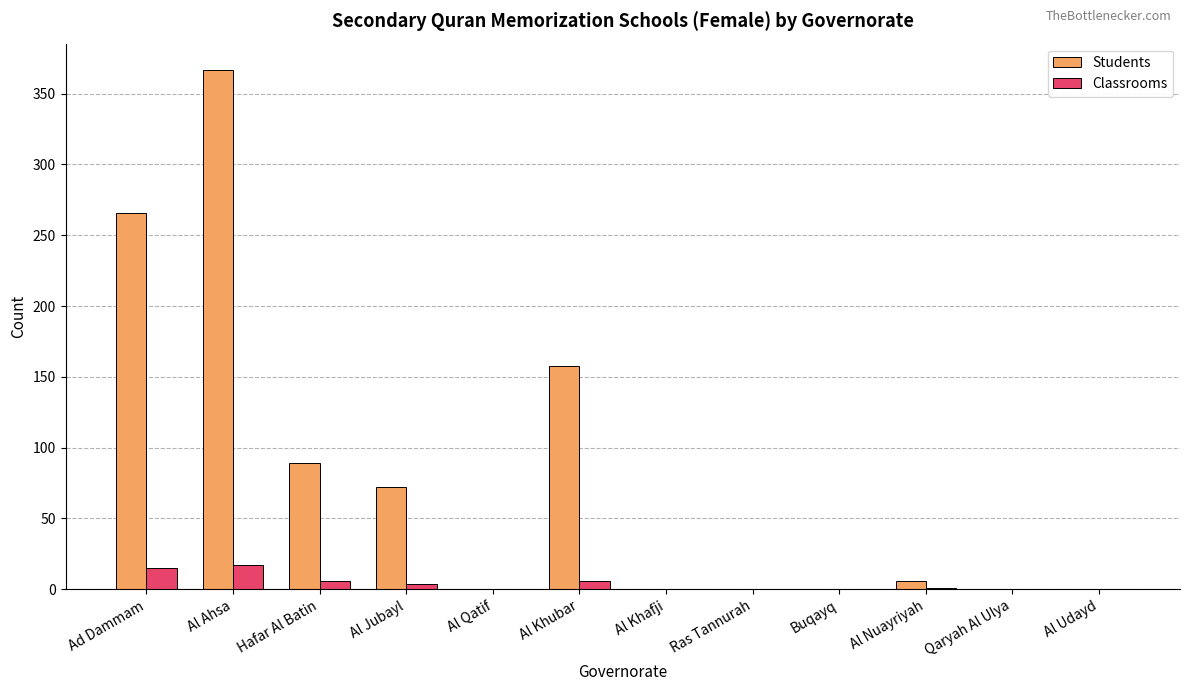

Which category has the highest value in the Students series?

Al Ahsa